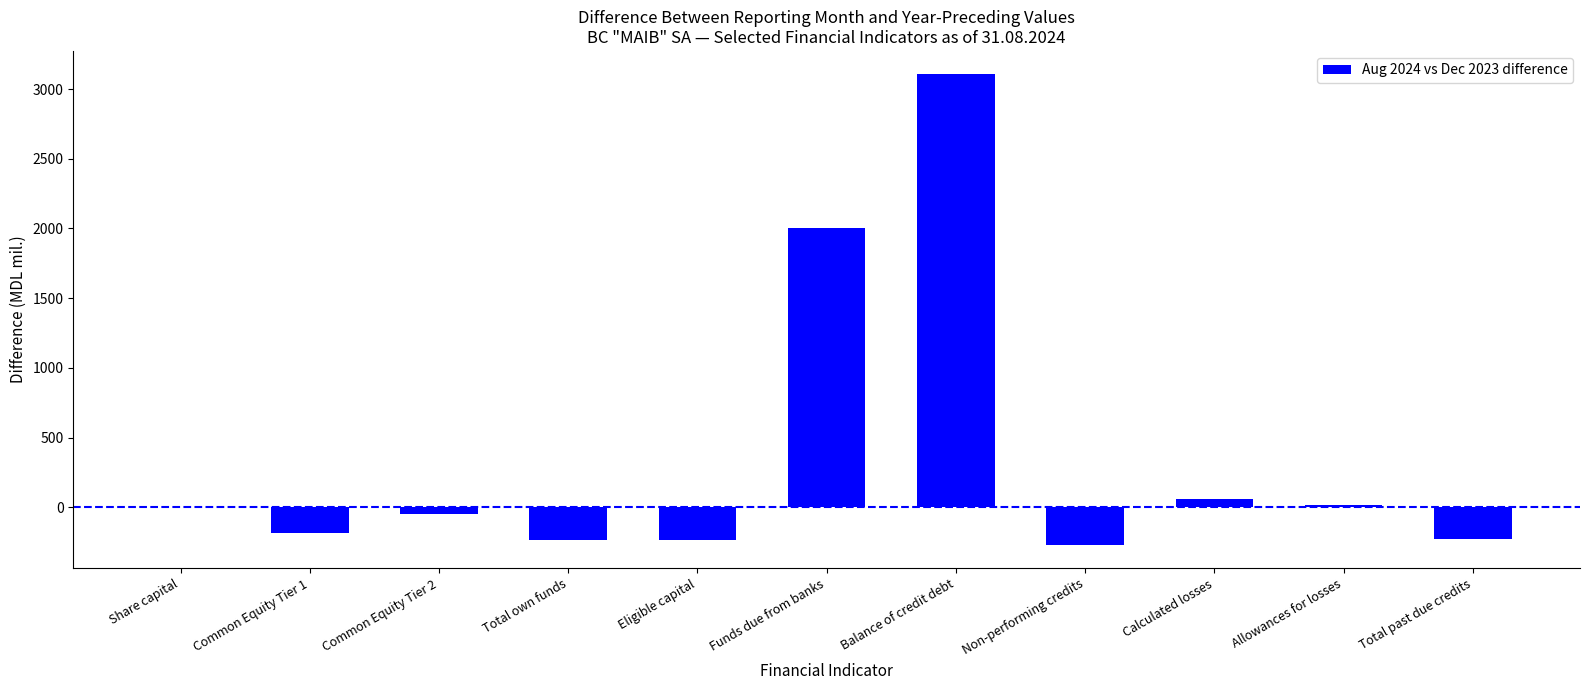

What is the sum of the values at Balance of credit debt and Funds due from banks?

5108.8